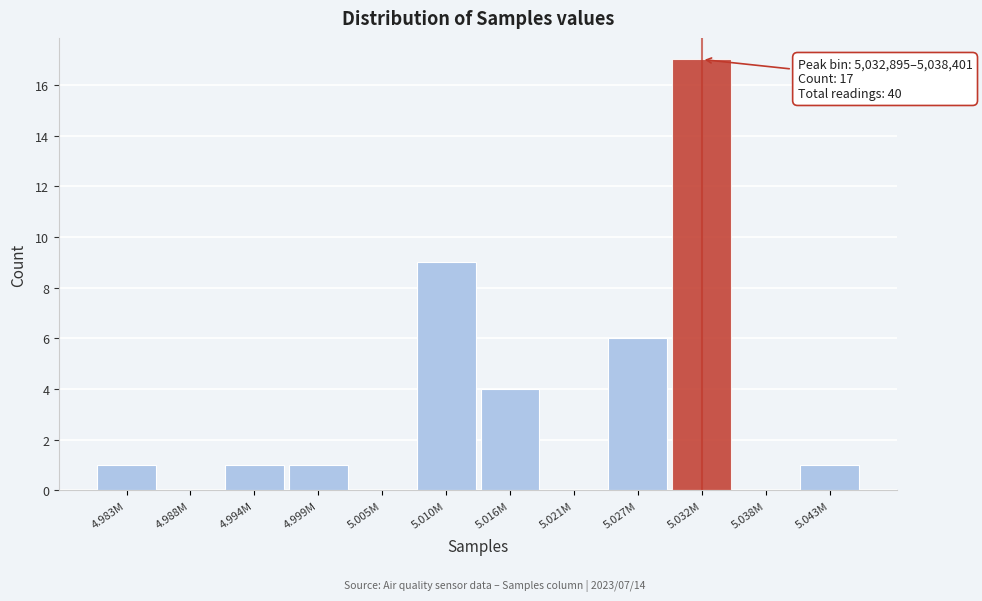

Reading left to right, what are all the values shown in this chart?

4.983M=1	4.988M=0	4.994M=1	4.999M=1	5.005M=0	5.010M=9	5.016M=4	5.021M=0	5.027M=6	5.032M=17	5.038M=0	5.043M=1